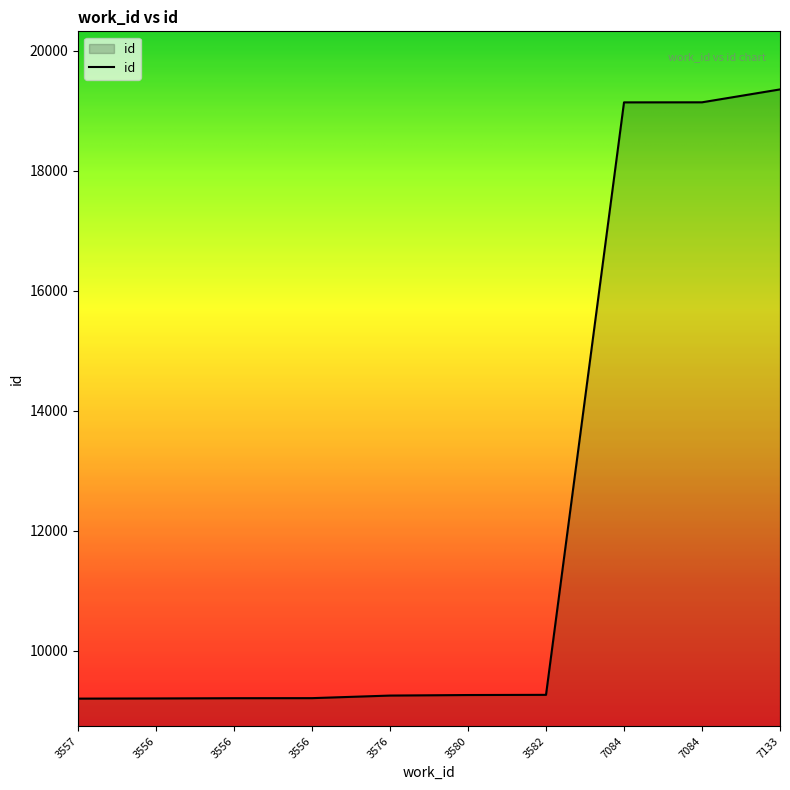

How many lines are shown in the chart?

1